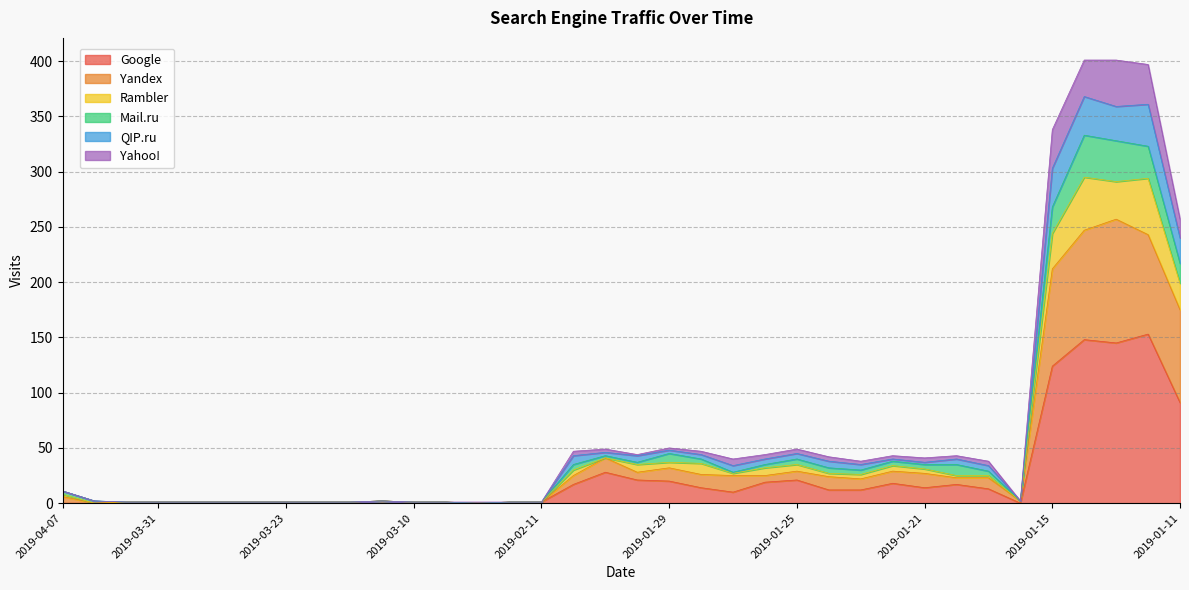

How many positive values does the Yahoo! series have?

35